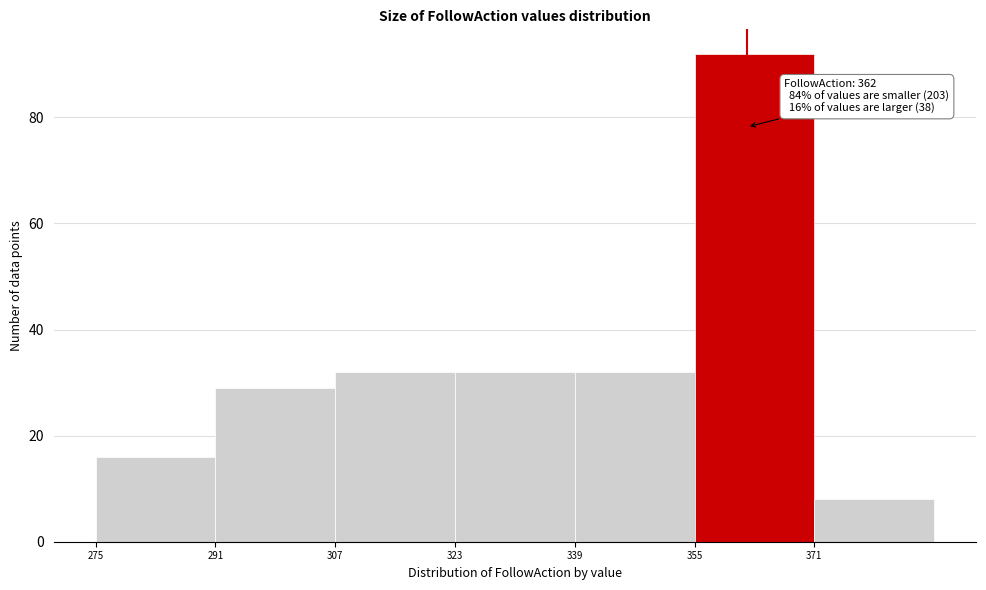

Over which range of the x-axis is the bar tallest?

355 to 371